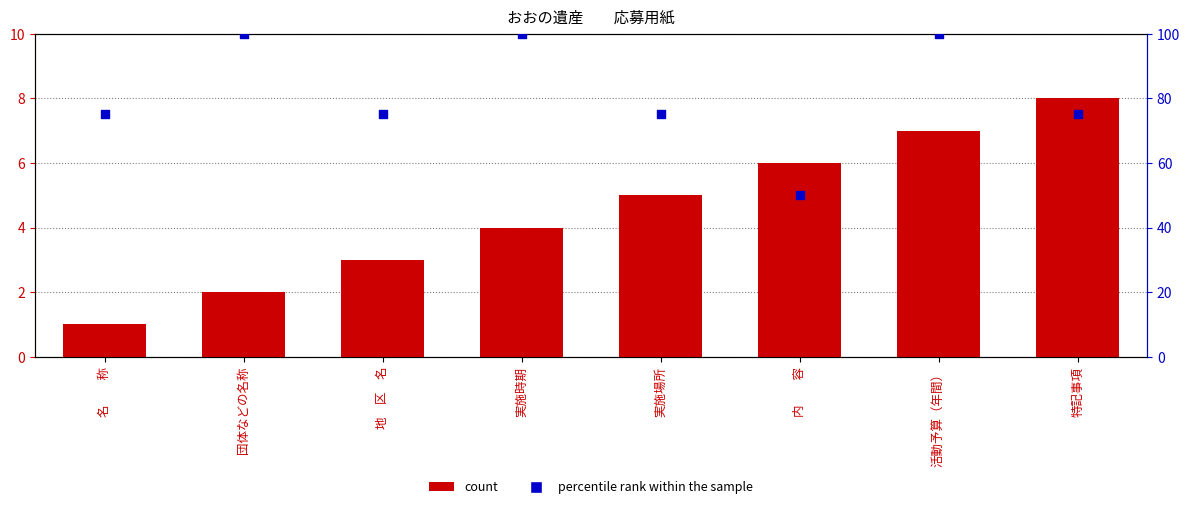

At how many categories does at least one series exceed 28?

8